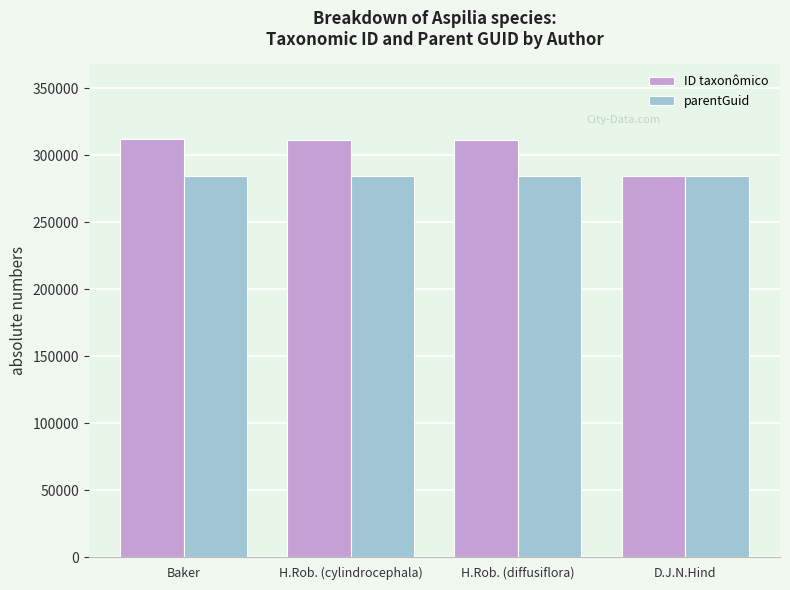

Rank the series at H.Rob. (cylindrocephala) from lowest to highest value.

parentGuid, ID taxonômico